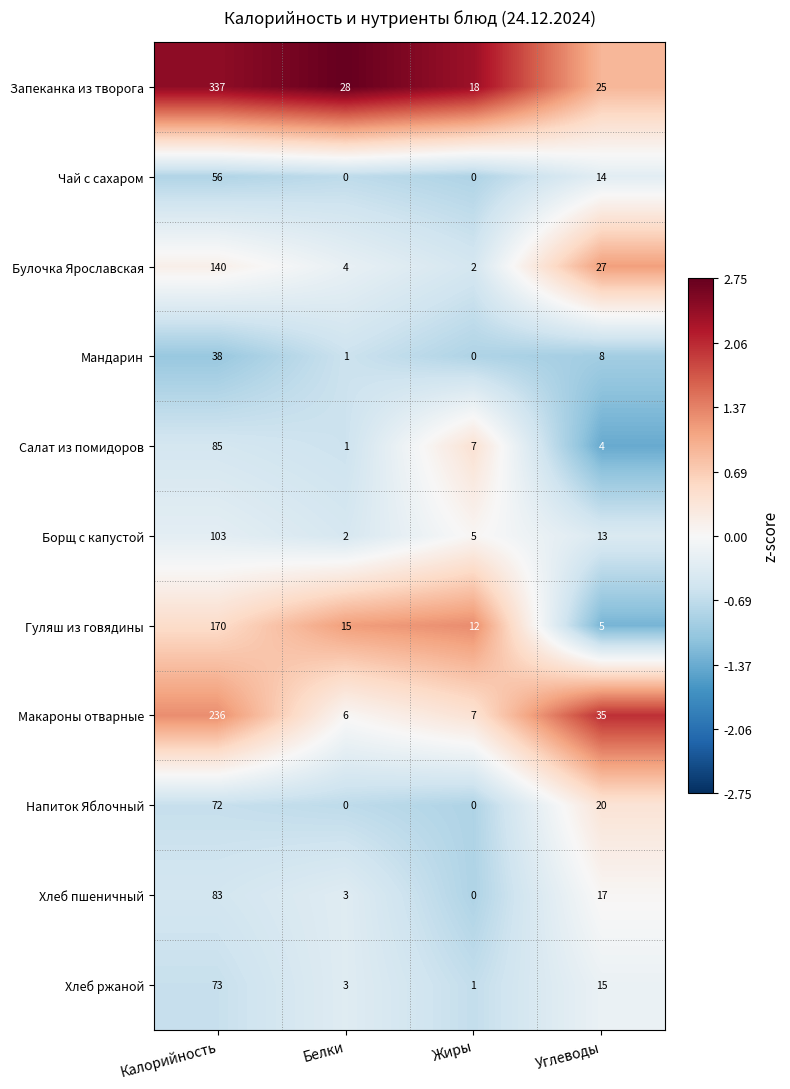

What is the difference between the highest and lowest values at Белки?

28